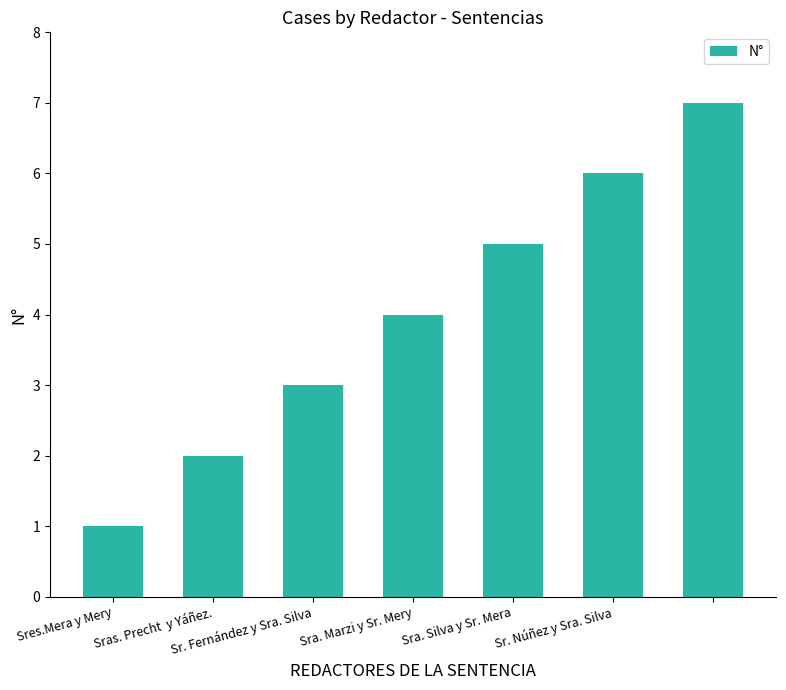

How many bars are there in total?

7